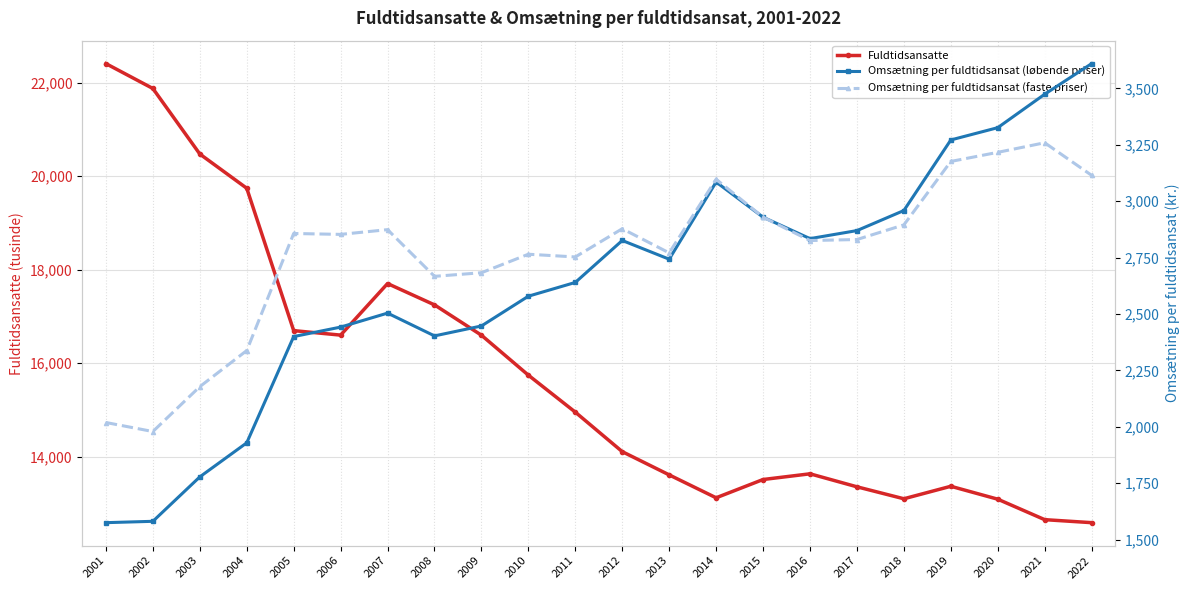

At which category is the sum across all series the highest?

2001